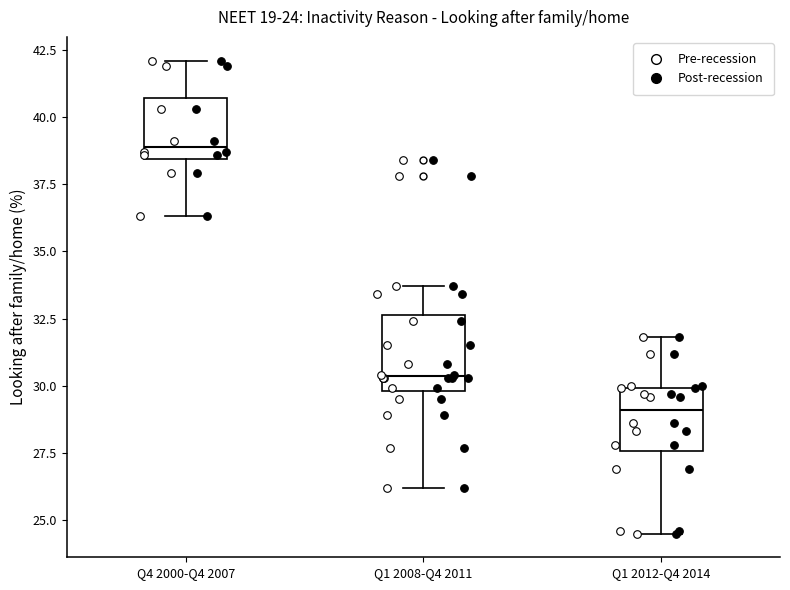

Which box's median line is the highest?

Q4 2000-Q4 2007